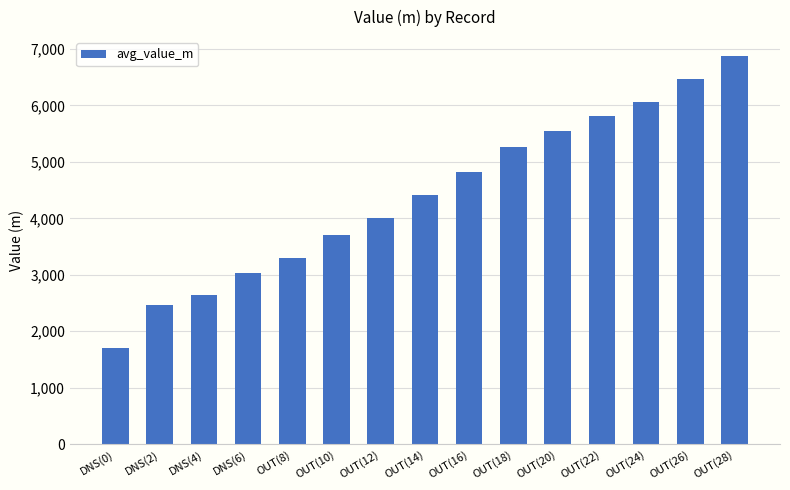

What is the label of the 11th bar from the left?

OUT(20)